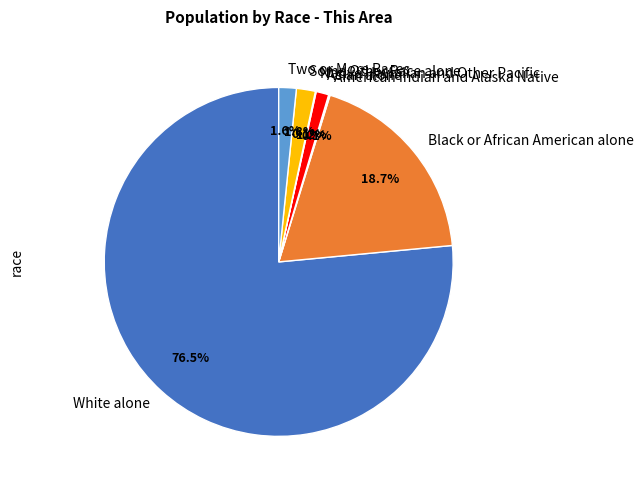

Do White alone and Two or More Races together represent more than half of the pie?

Yes